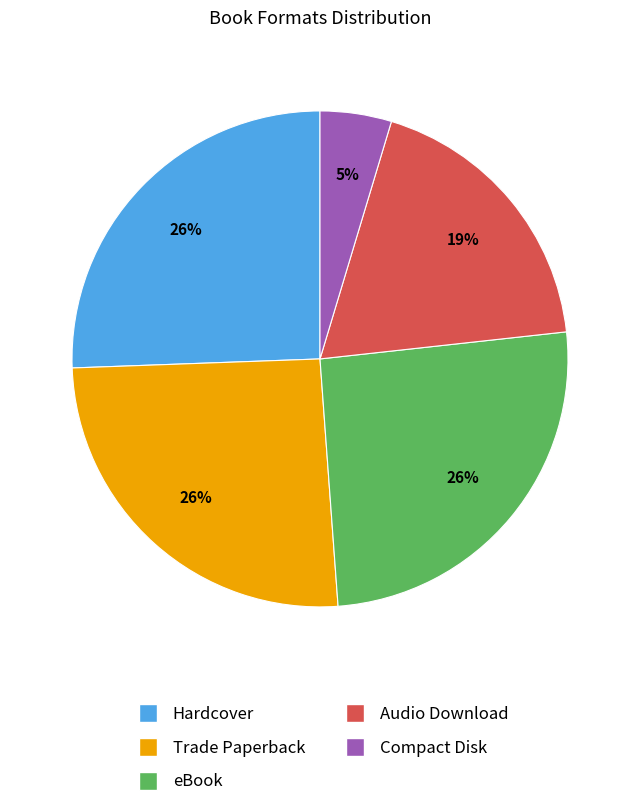

Does eBook account for over 50% of the chart?

No